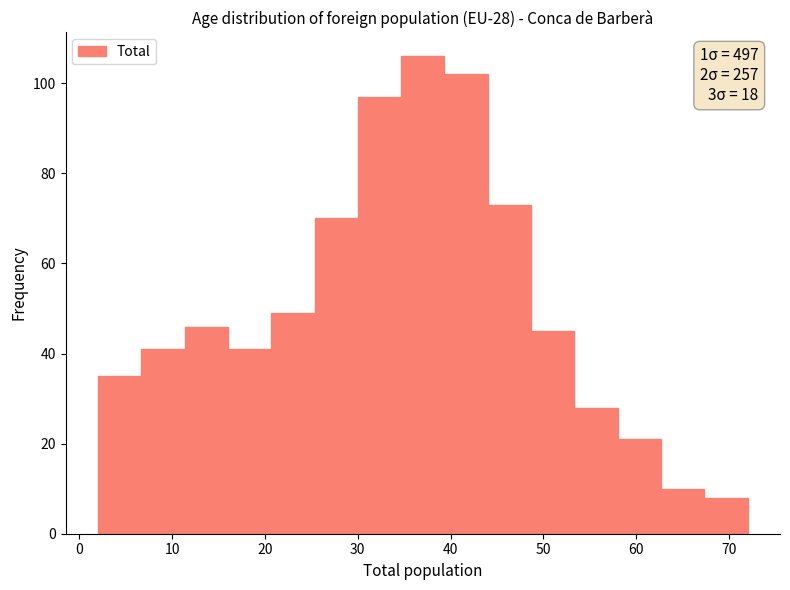

Over which range of the x-axis is the bar tallest?

35 to 39